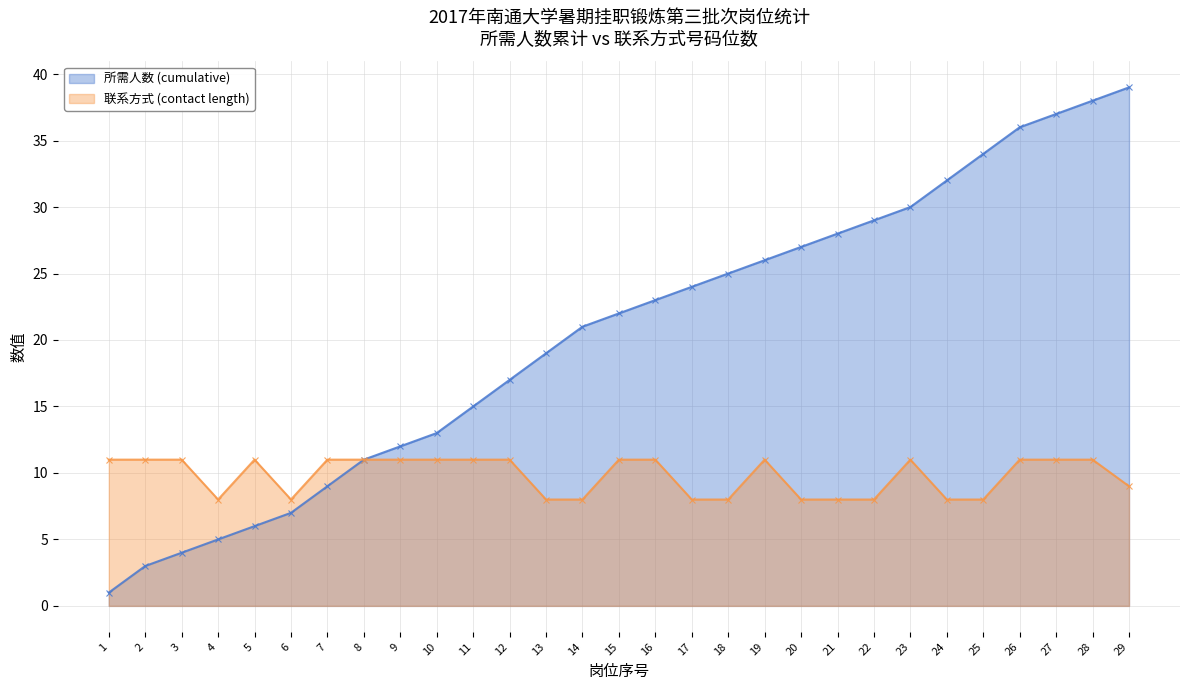

Which series has the largest range (max minus min)?

所需人数 (cumulative)